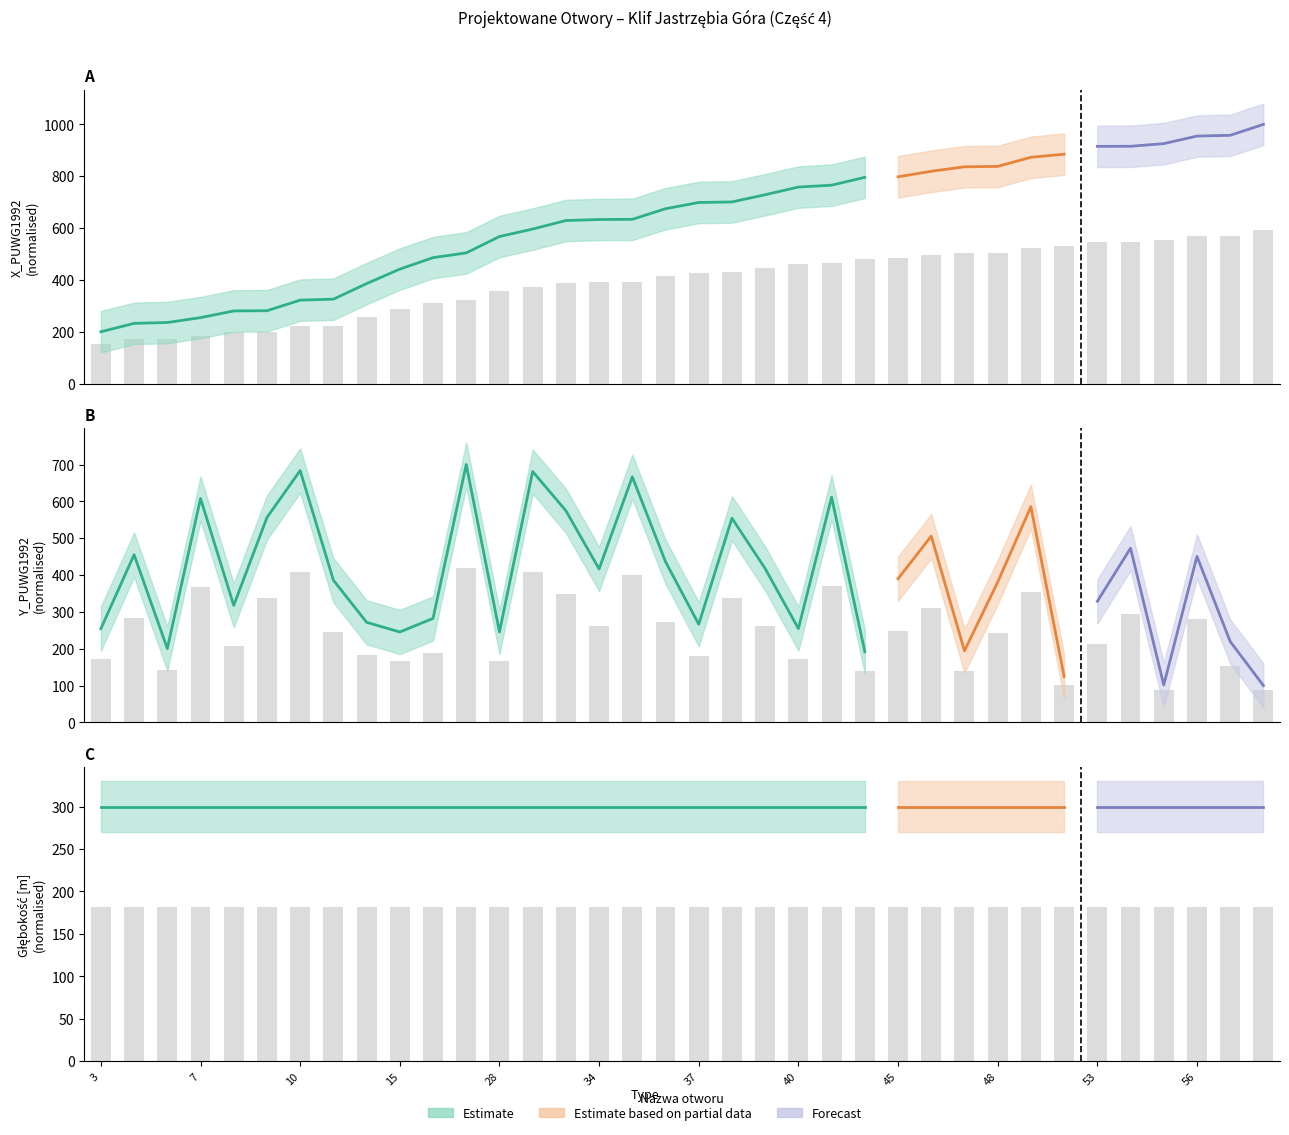

What is the minimum value for X_PUWG1992?

154.0